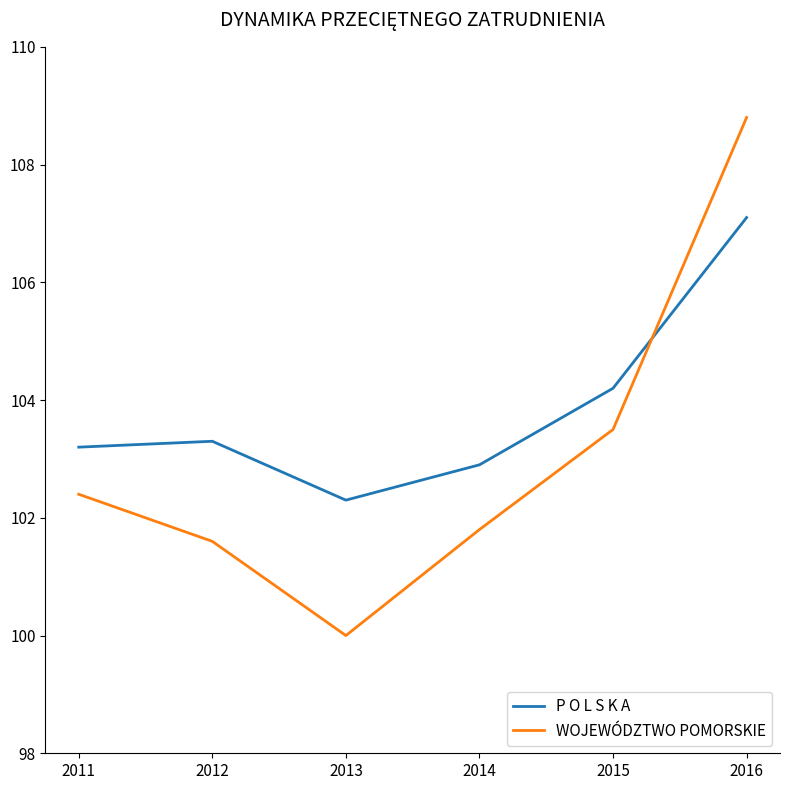

What is the total value across all series at 2013?

202.3